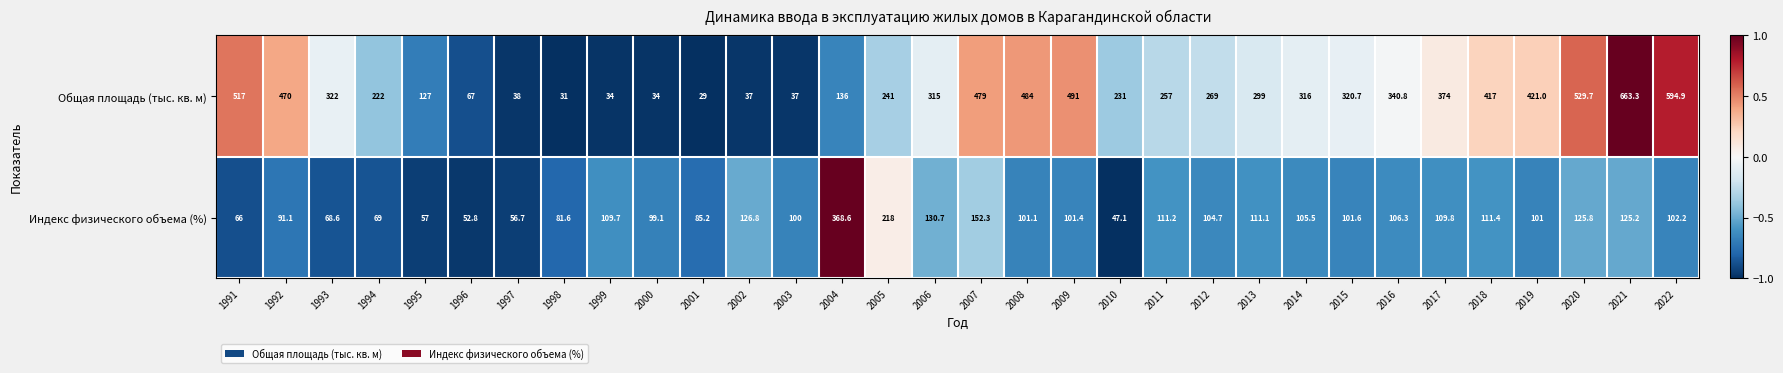

Is the value of Общая площадь (тыс. кв. м) at 2011 greater than the value of Индекс физического объема (%) at 2003?

Yes